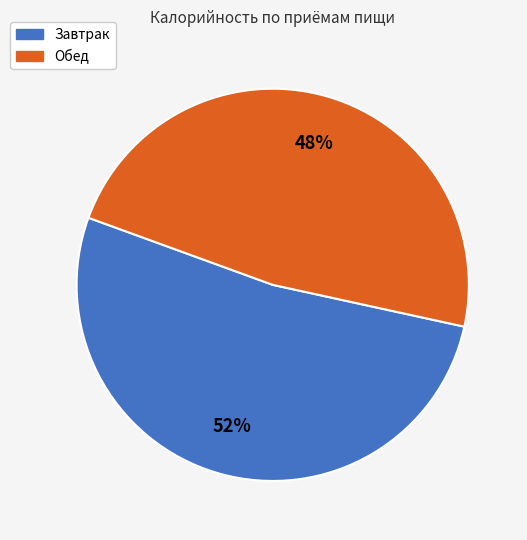

Which category has the biggest portion of the pie?

Завтрак